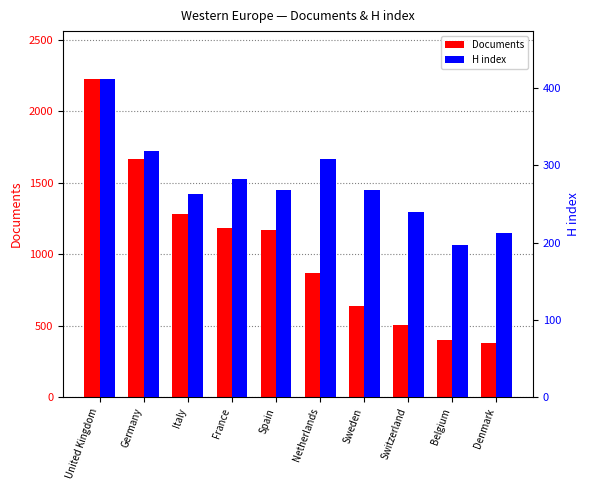

What is the label of the 3rd bar from the right?

Switzerland